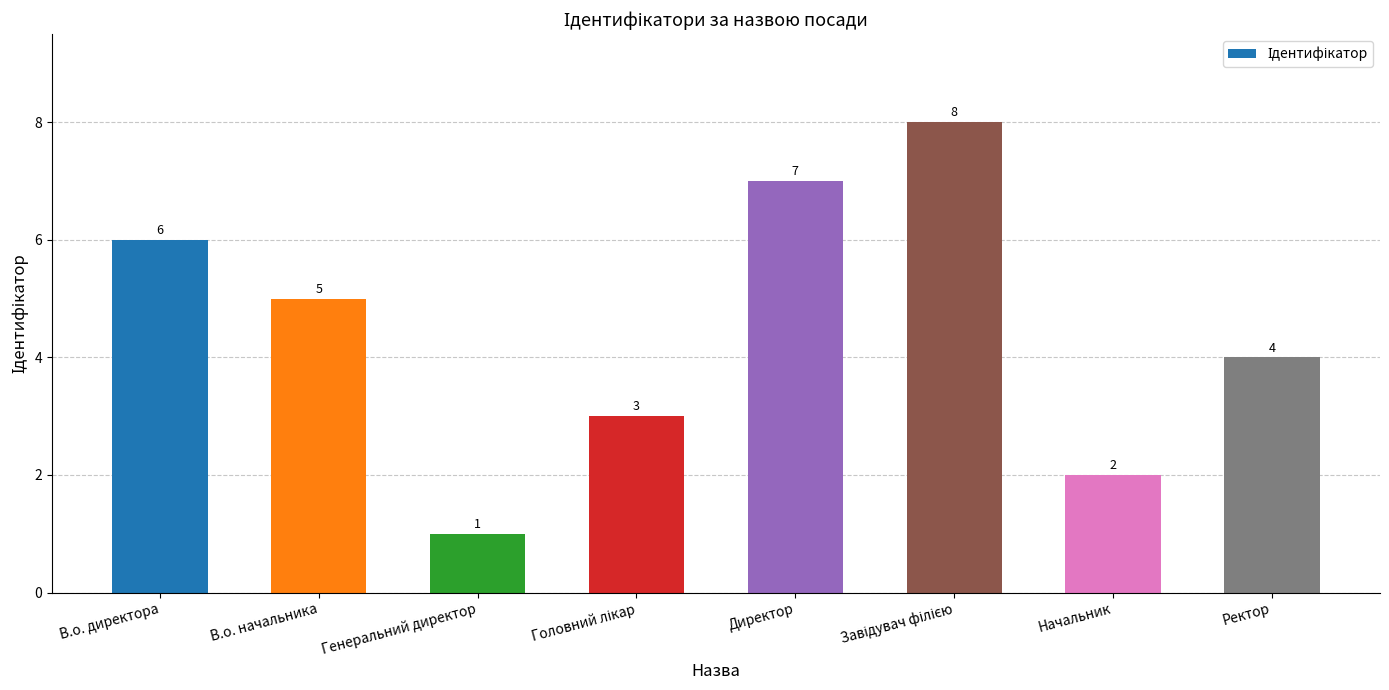

What is the change in value from В.о. начальника to Директор?

+2